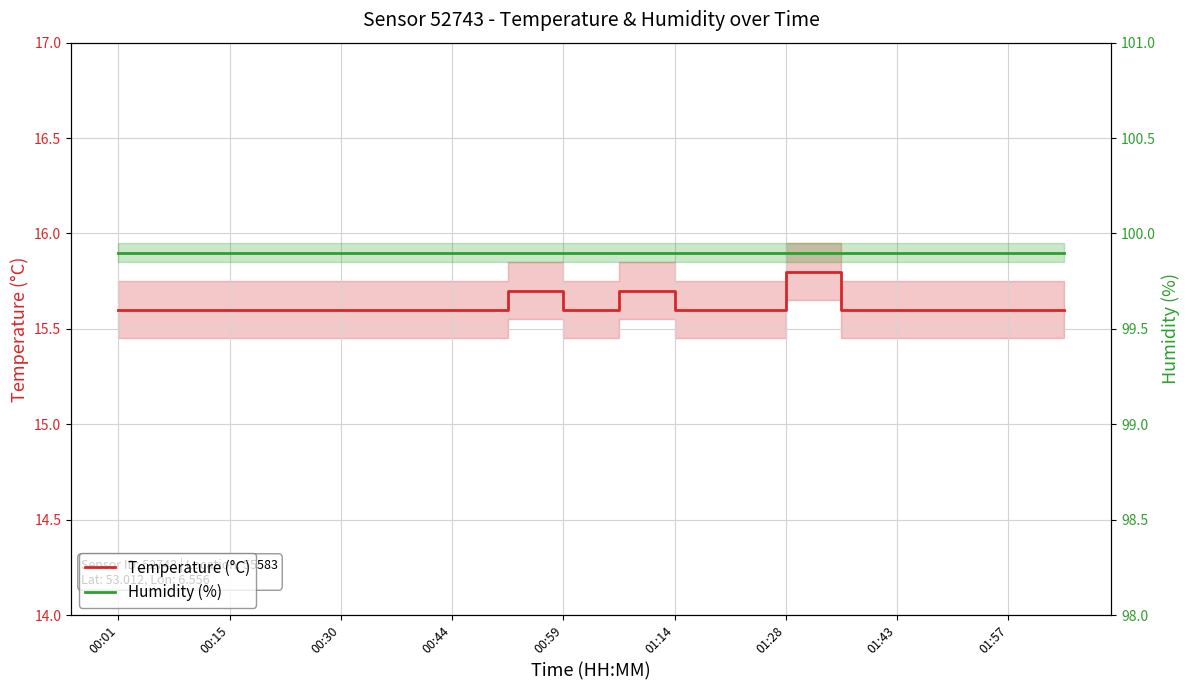

True or false: Temperature (°C) and Humidity (%) intersect in this chart.

False